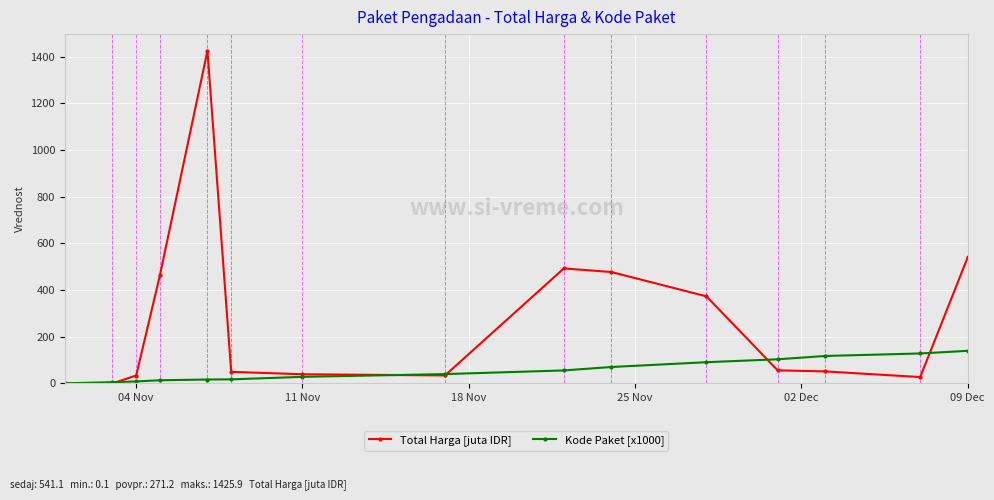

List the series in order of their peak value, lowest first.

Kode Paket [x1000], Total Harga [juta IDR]